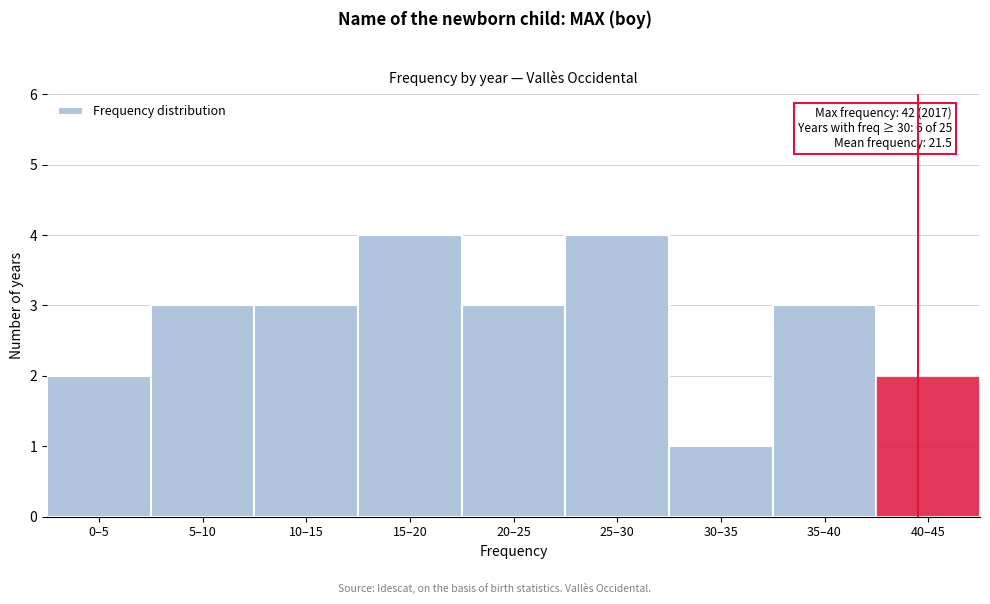

Reading left to right, what are all the values shown in this chart?

2	3	3	4	3	4	1	3	2